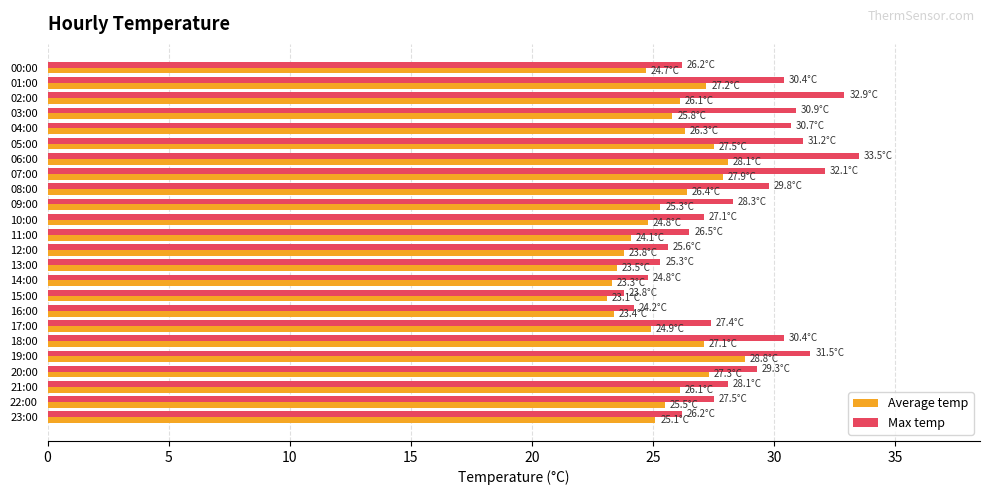

What is the greatest value displayed?

33.5